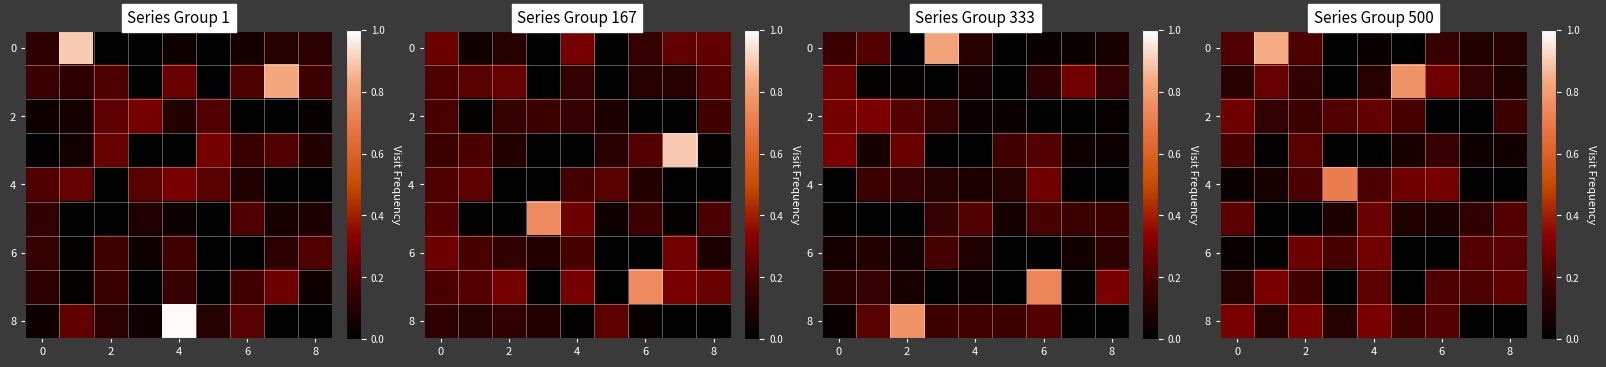

At how many categories does at least one series exceed 0?

9